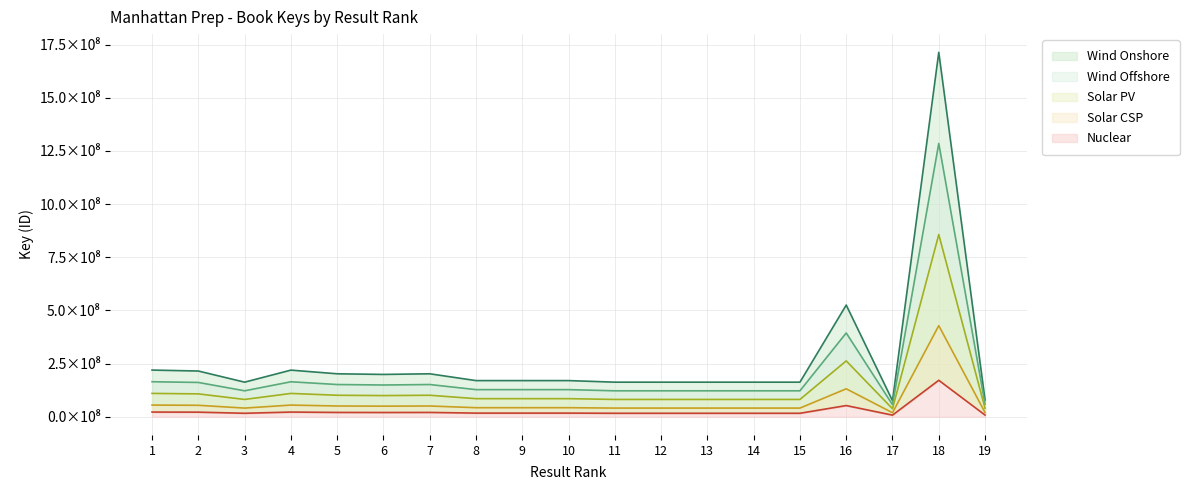

The value at 12 is 22459125.0. True or false?

False